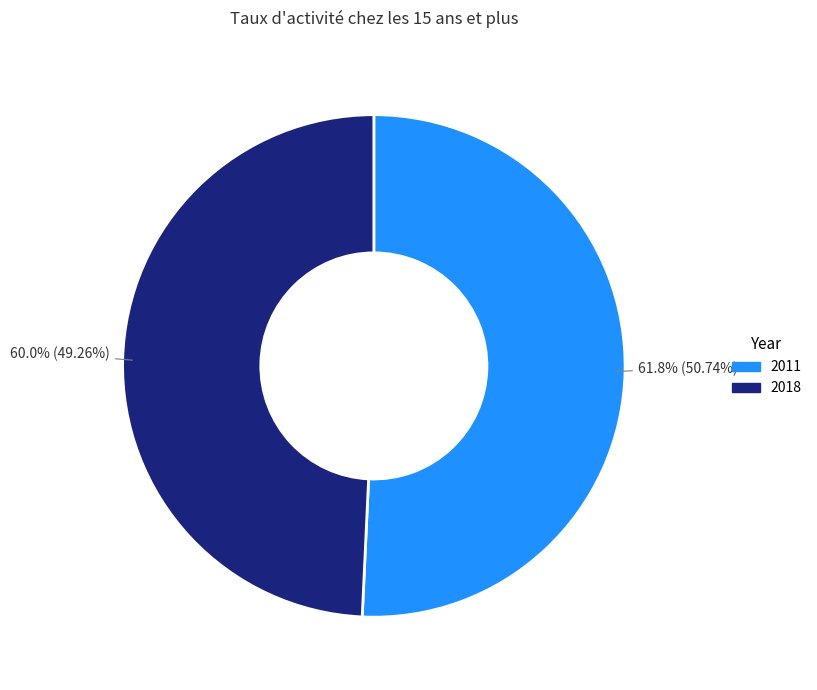

Is the sum of 2018 and 2011 greater than half?

Yes